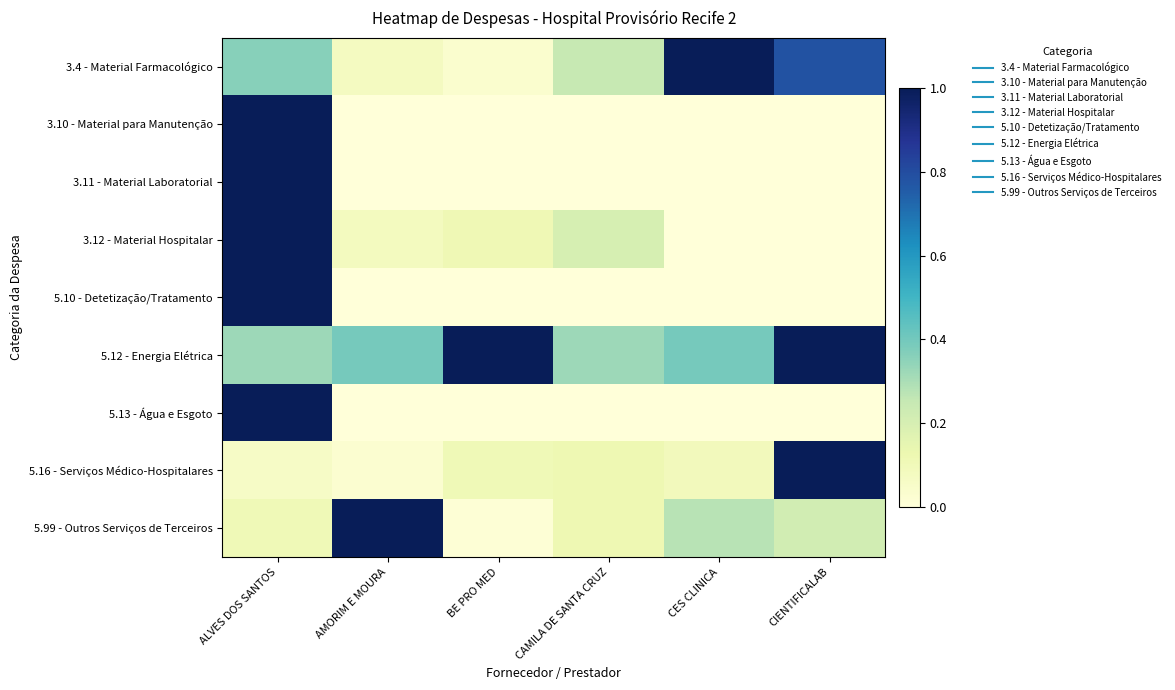

Which has a higher value, AMORIM E MOURA or BE PRO MED?

AMORIM E MOURA